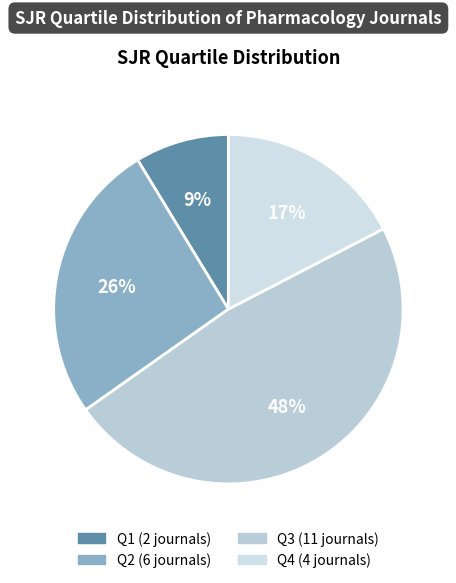

What is the change in value from Q2 to Q4?

-2